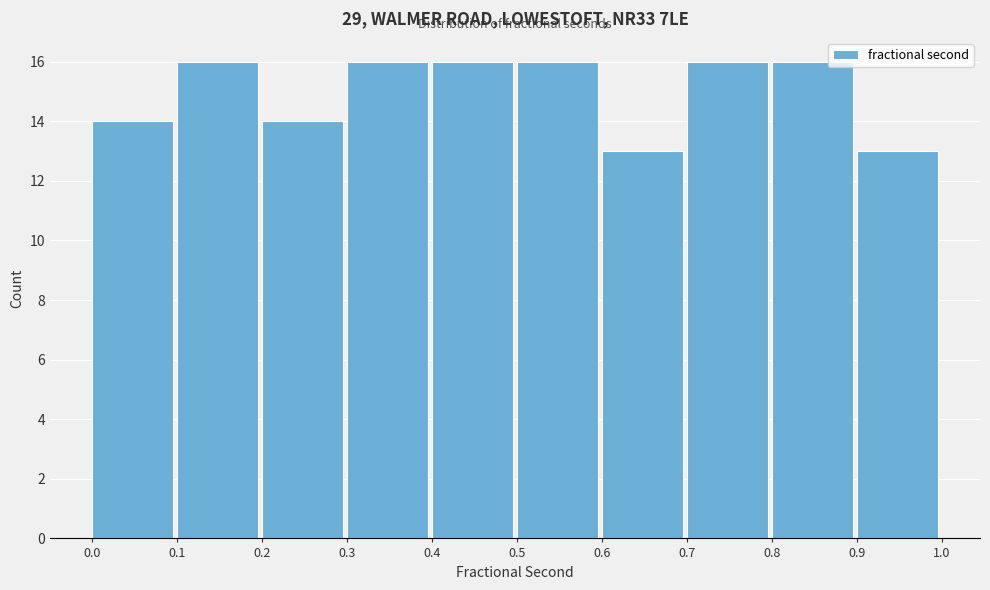

What is the height of the bar covering 0.7 to 0.8 on the x-axis? The values are not printed on the chart, so give them approximately, as read against the axis.

16